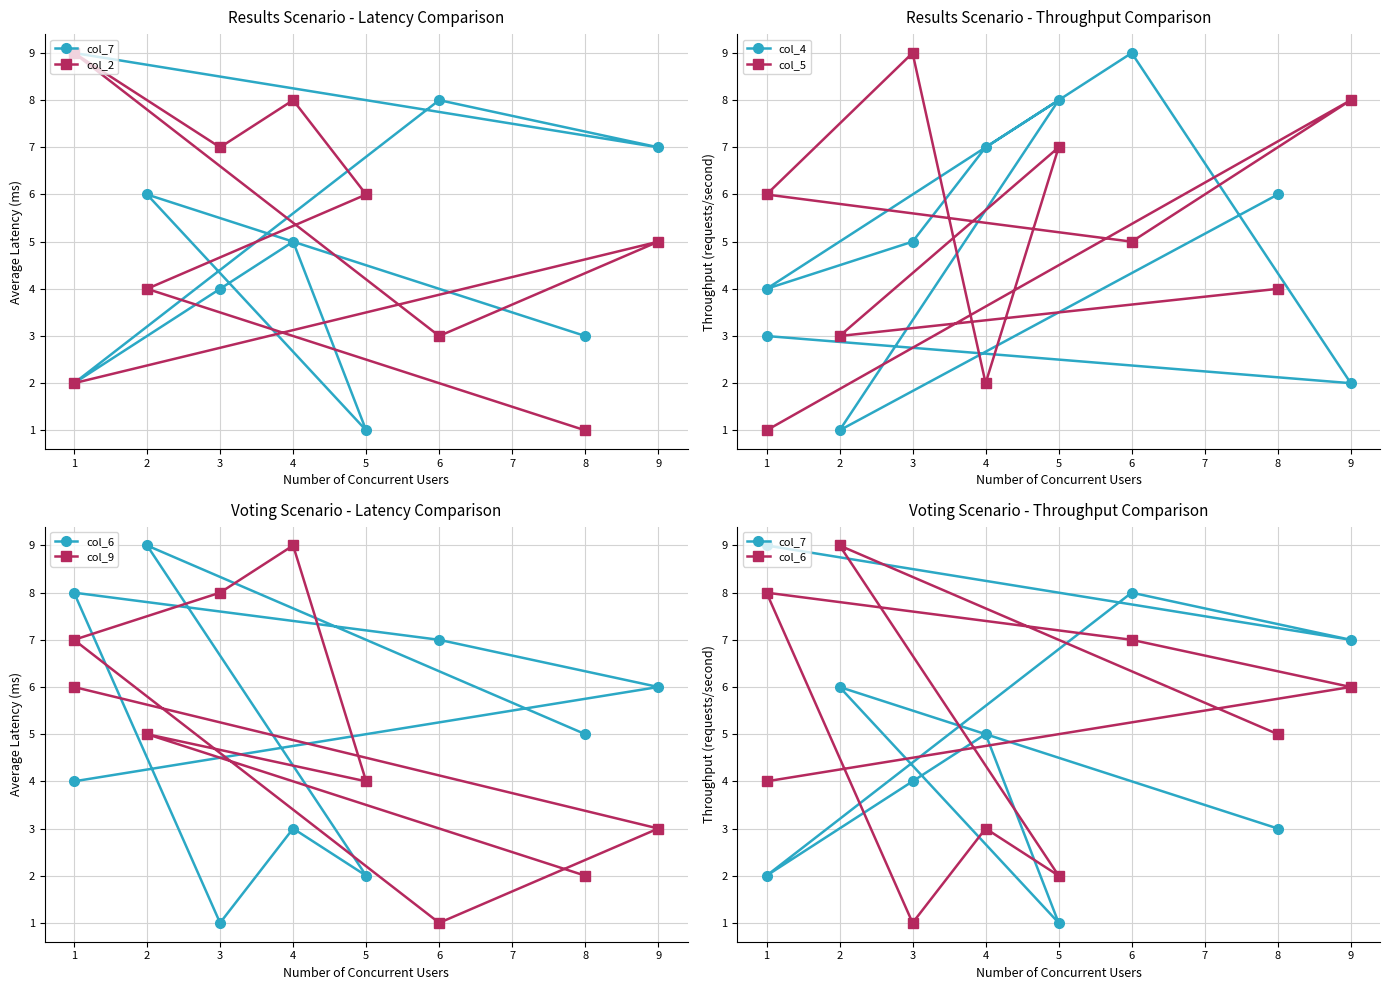

What is the highest value of the col_4 series?

9